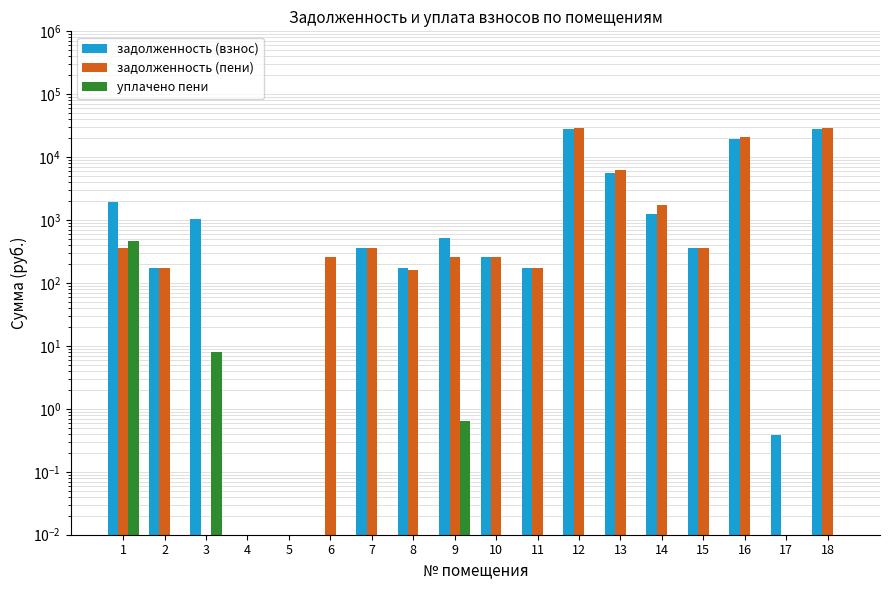

Rank the series at 16 from lowest to highest value.

уплачено пени, задолженность (взнос), задолженность (пени)